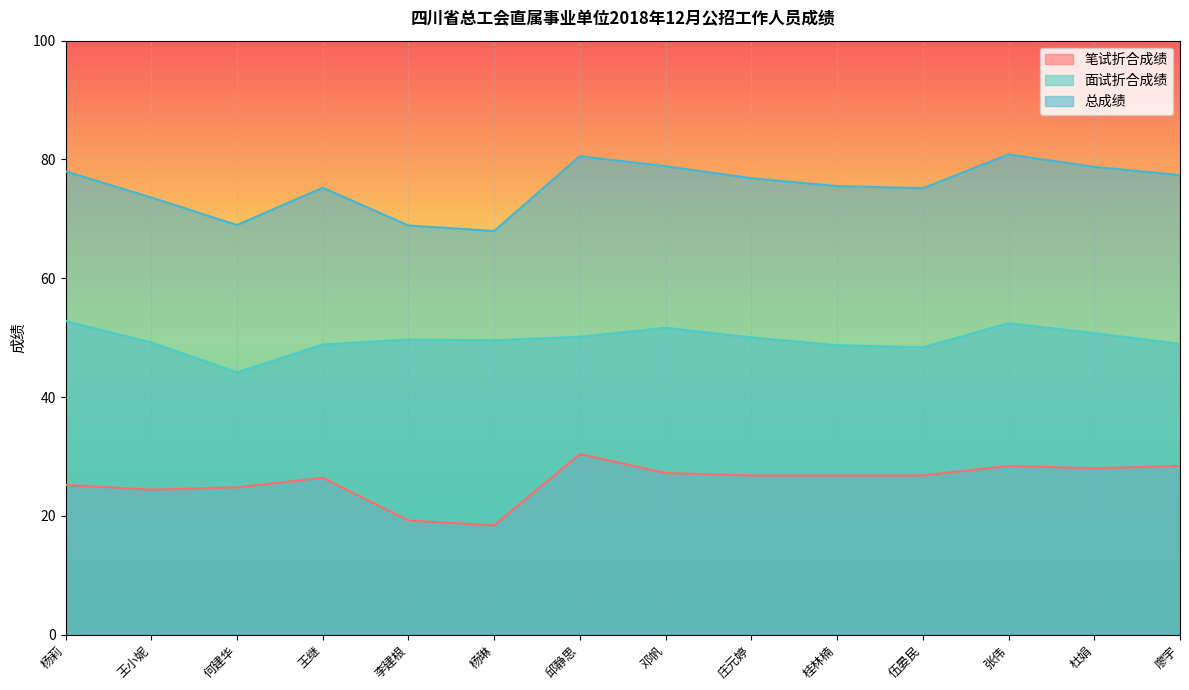

What is the total value across all series at 杨莉?

156.0